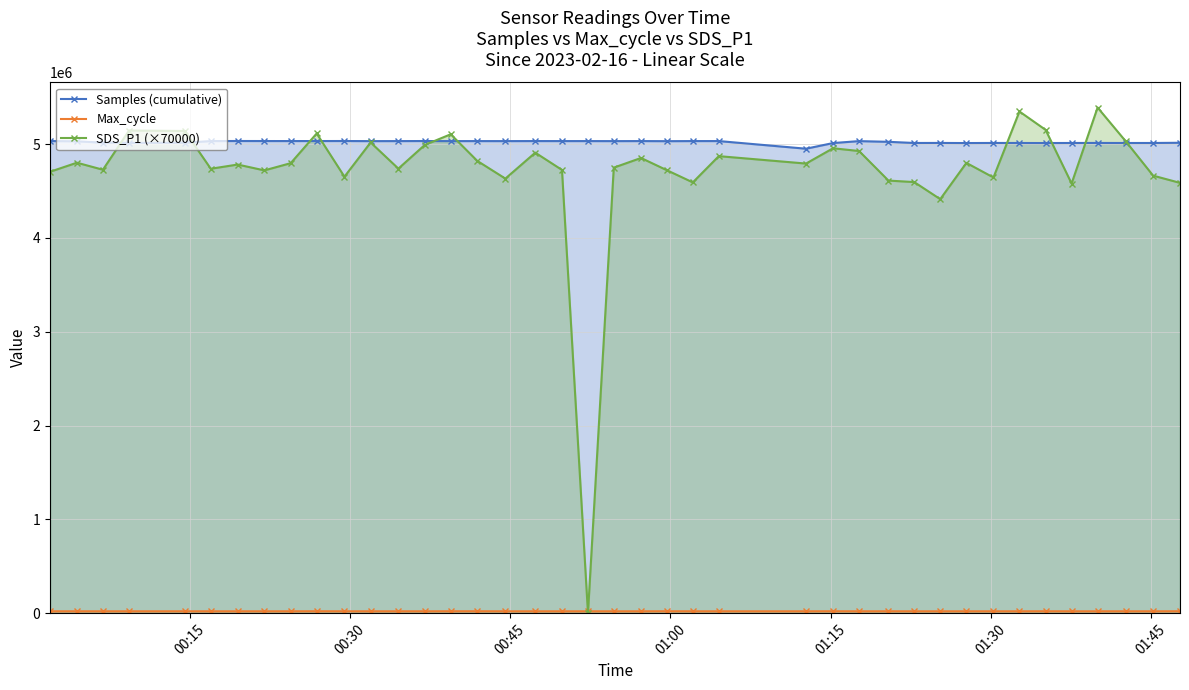

True or false: Samples (cumulative) has more than 0 points higher than both neighbors.

True